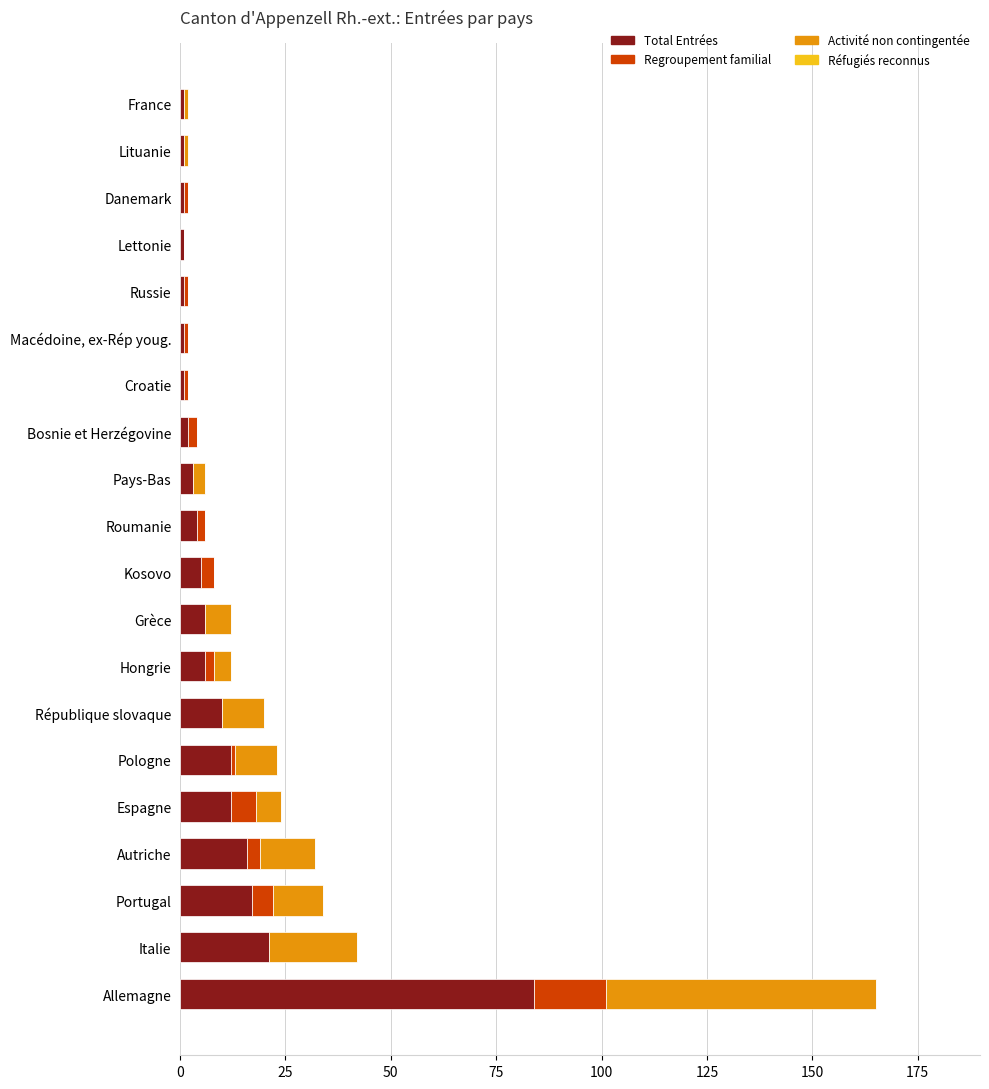

What is the total value across all series at Italie?

42